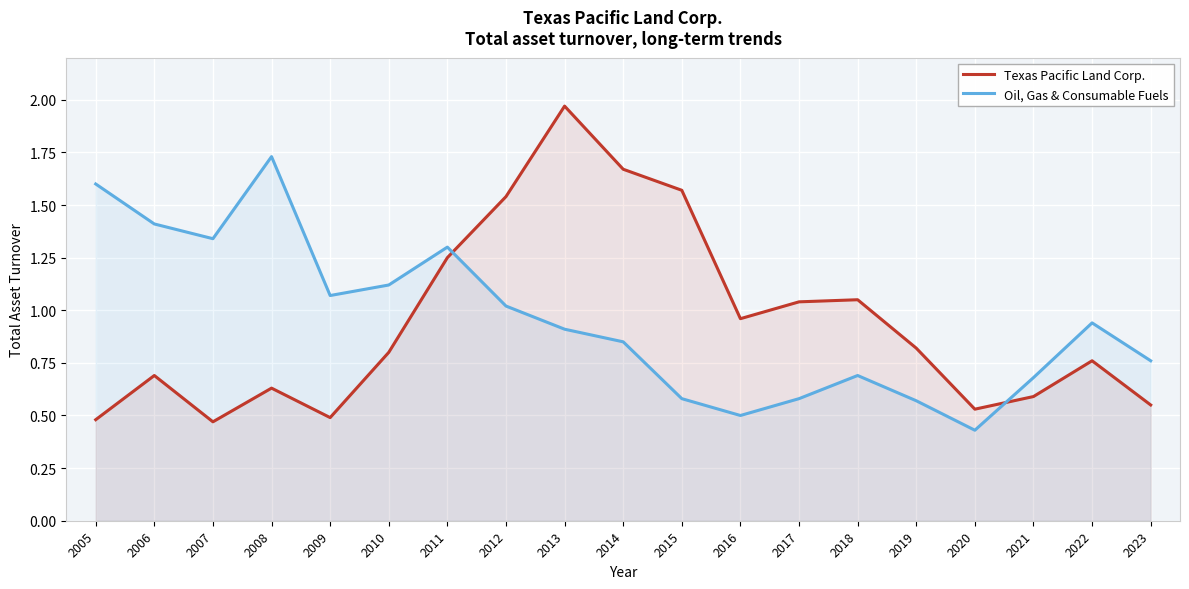

Which category has the lowest value in the Texas Pacific Land Corp. series?

2007